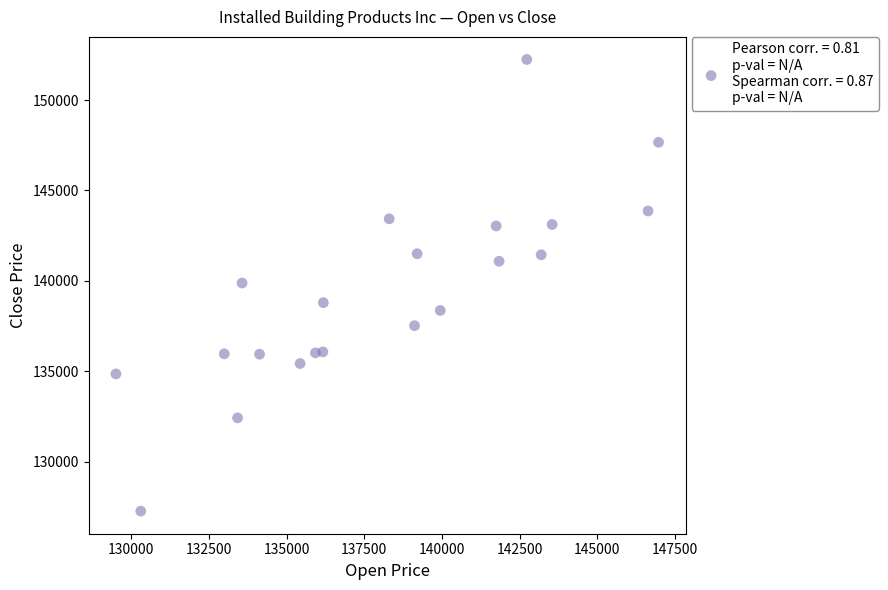

What is the range of X values (max minus min)?

17465